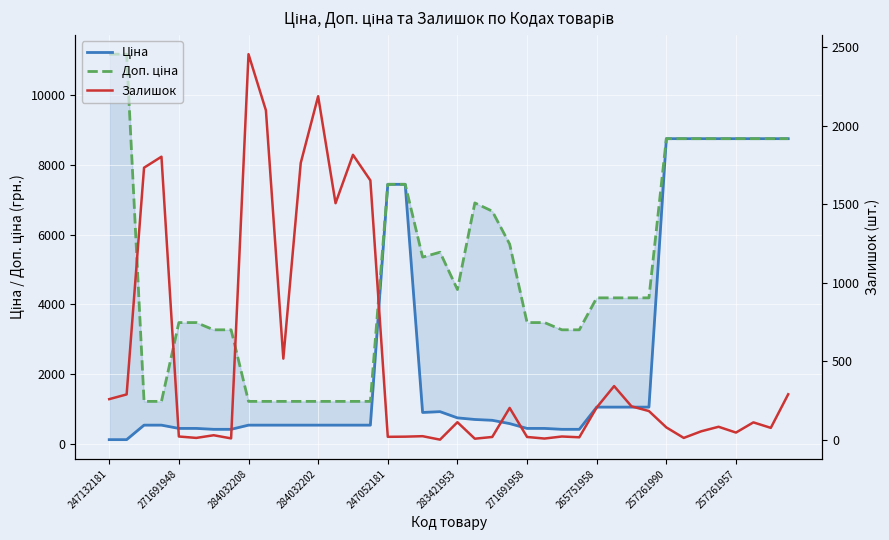

Which series has the largest total across all categories?

Доп. ціна